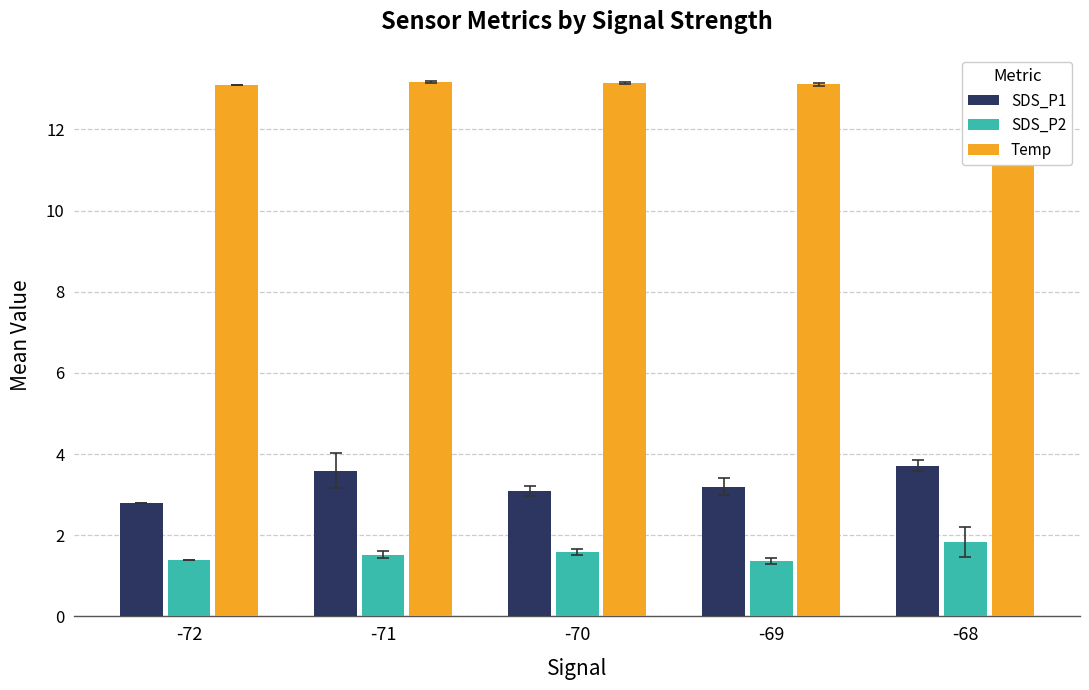

Reading left to right, what are all the values shown in this chart?

SDS_P1: 2.8	3.6	3.1	3.2	3.7
SDS_P2: 1.4	1.5	1.6	1.4	1.8
Temp: 13.1	13.2	13.1	13.1	13.2